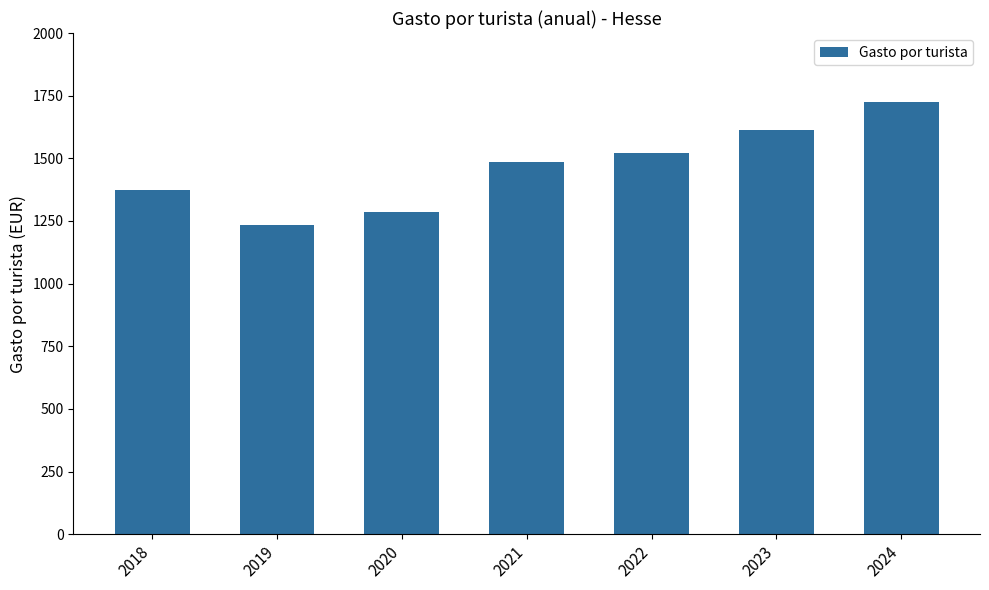

The value at 2024 is 467.0. True or false?

False